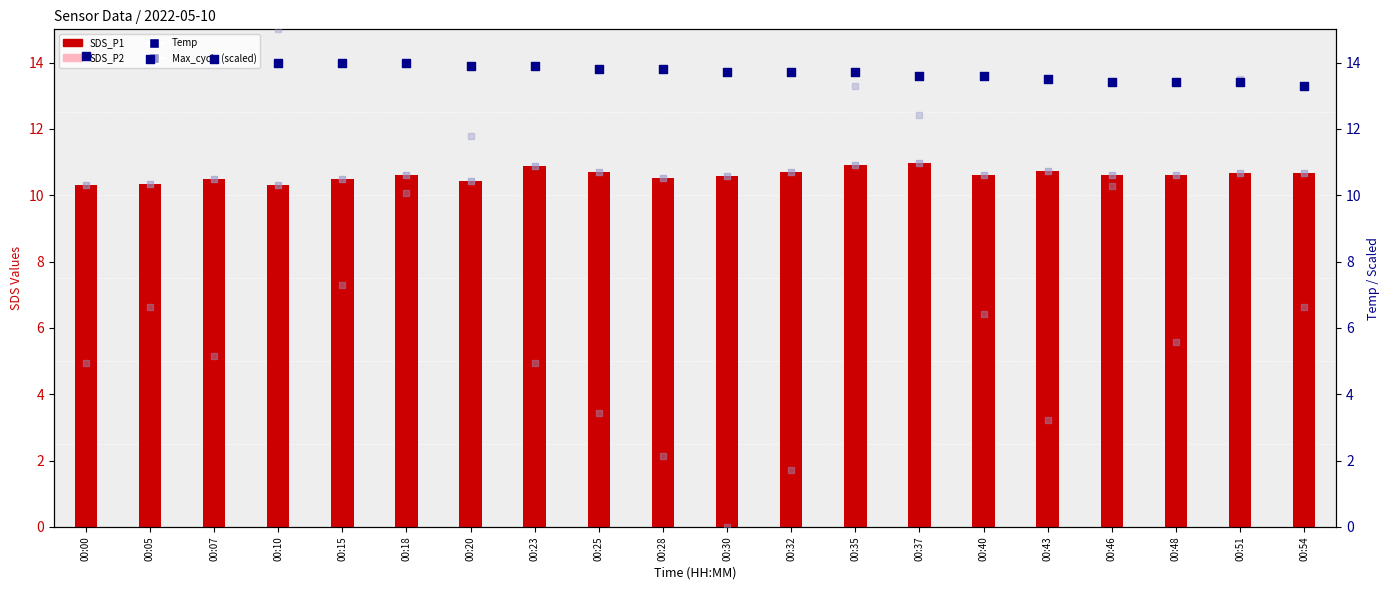

At how many categories does at least one series exceed 9?

20